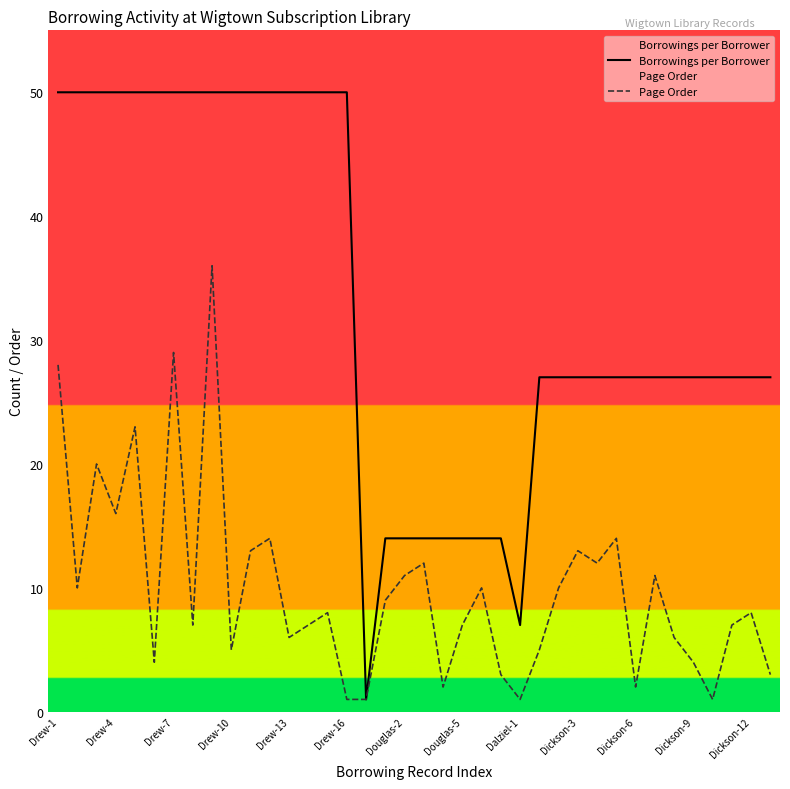

What are all the series names shown in the legend?

Borrowings per Borrower, Page Order